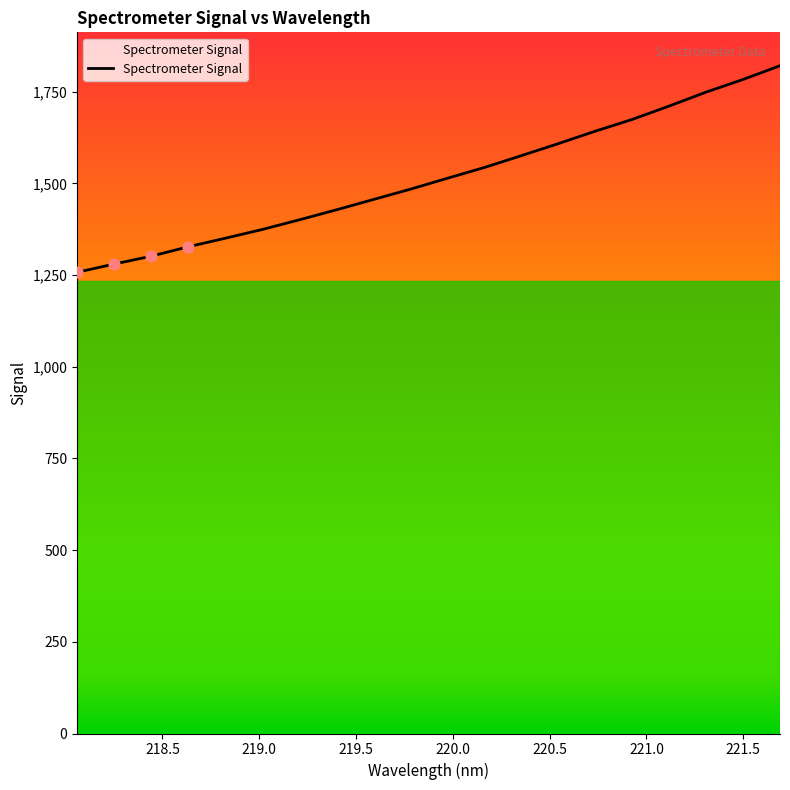

What is the smallest value displayed?

1257.9